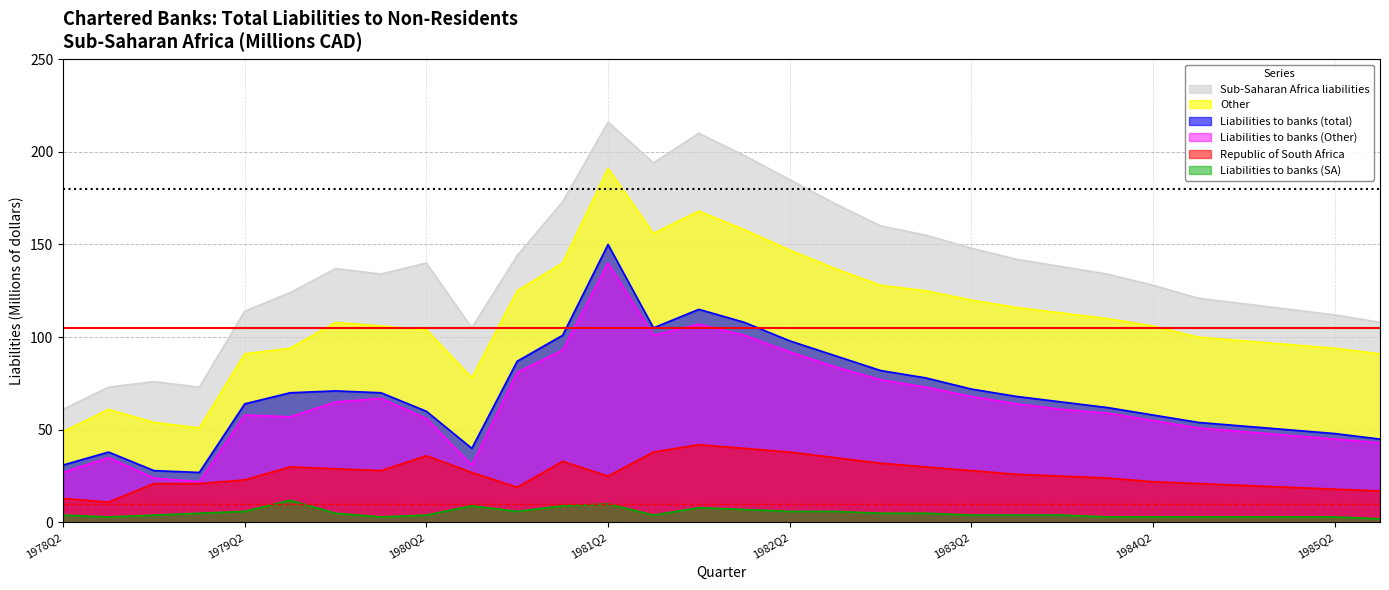

At which category does Liabilities to banks (SA) reach its first local valley?

1978Q3